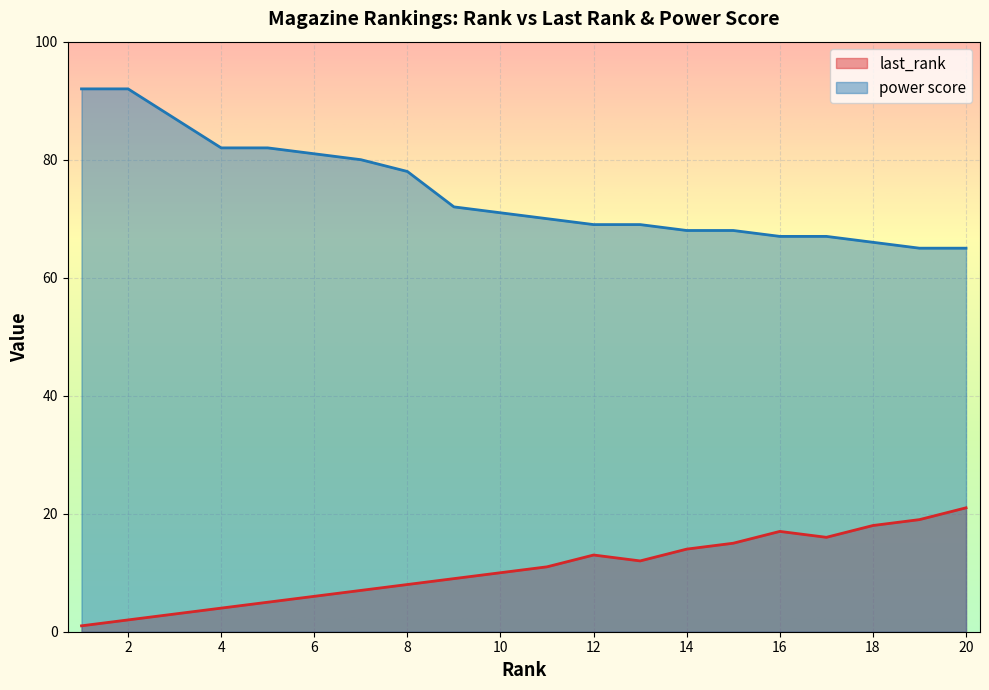

What is the difference between the highest and lowest values at 14?

54